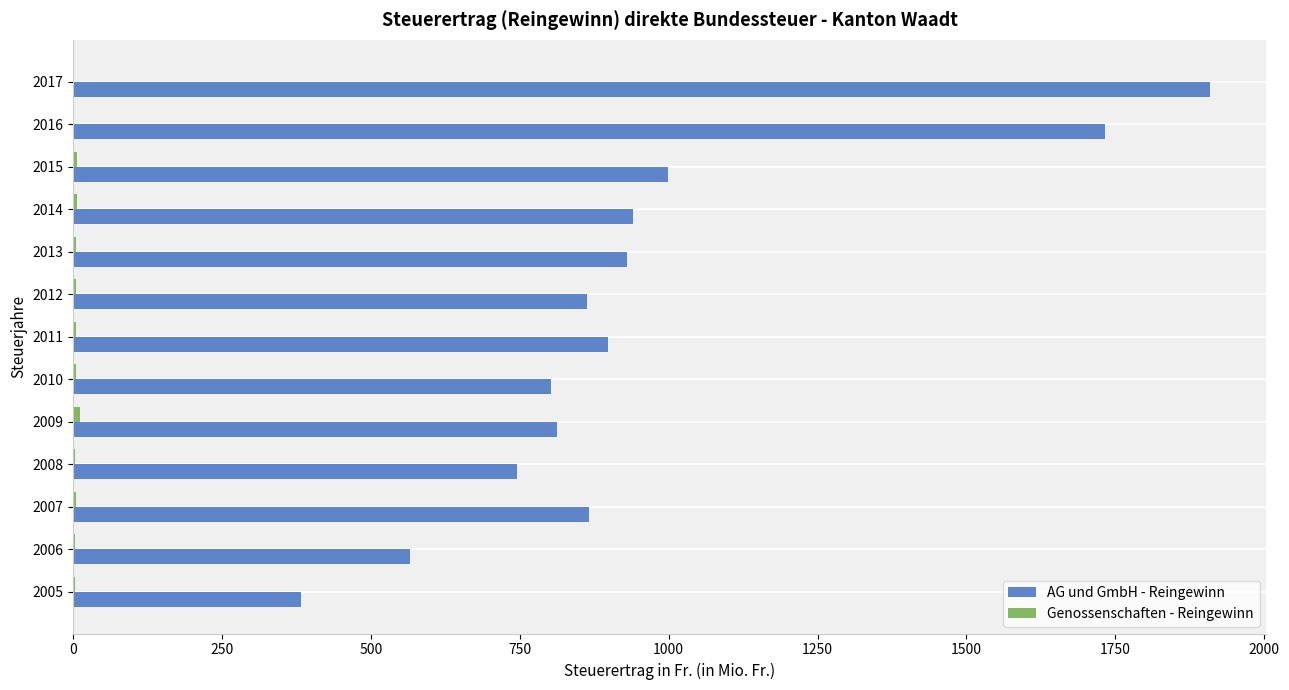

Which series has the largest total across all categories?

AG und GmbH - Reingewinn